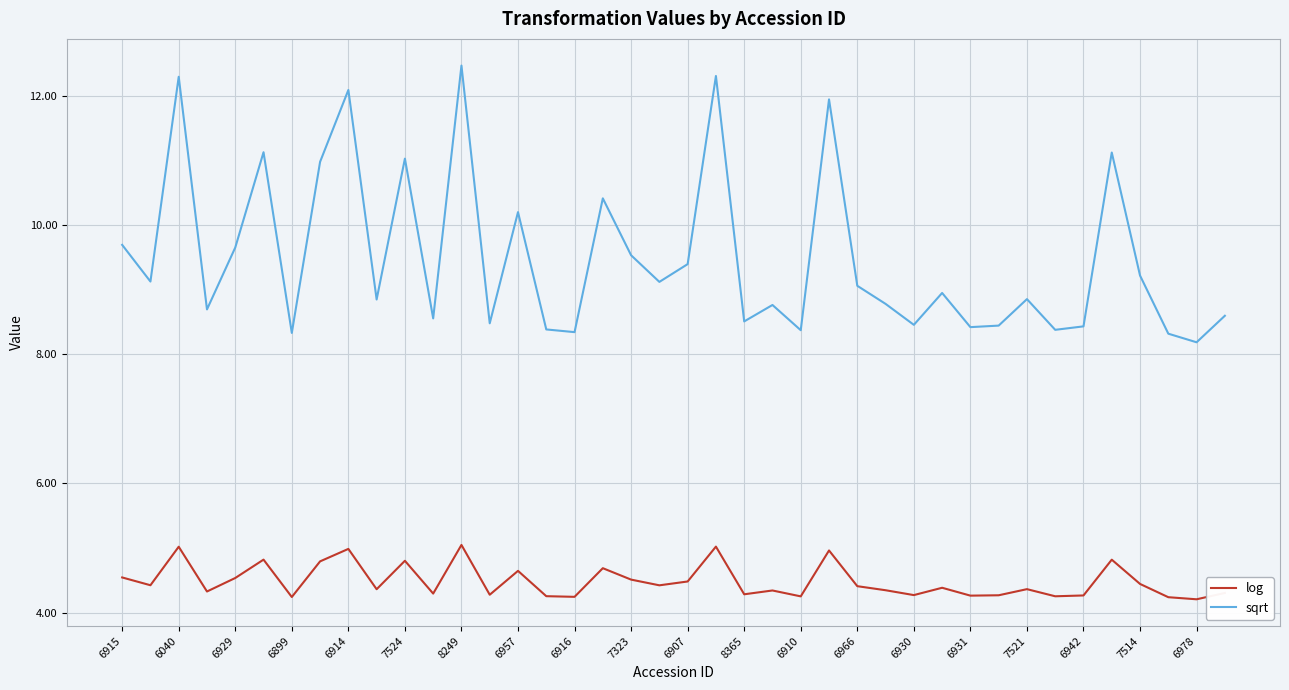

Which series has the widest spread of values?

sqrt